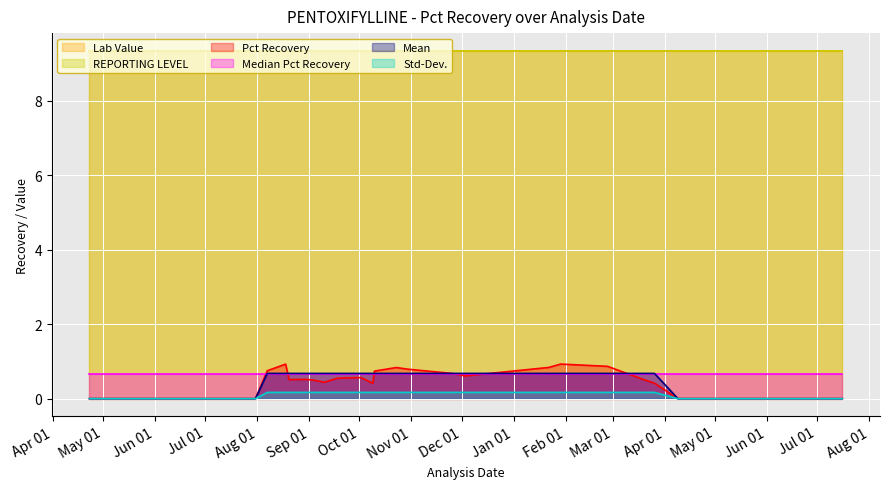

Which category has the lowest value in the Mean series?

2014-04-23